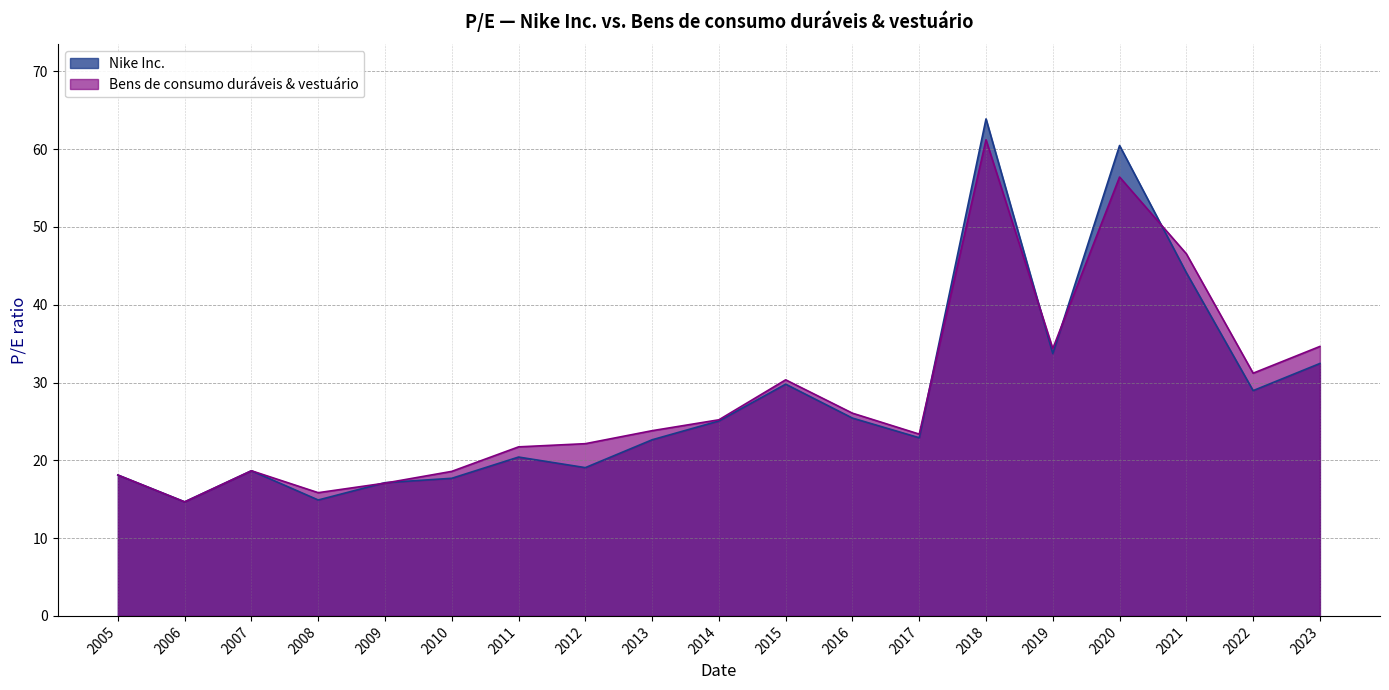

The Bens de consumo duráveis & vestuário series shows 21.7 at 2011. True or false?

True